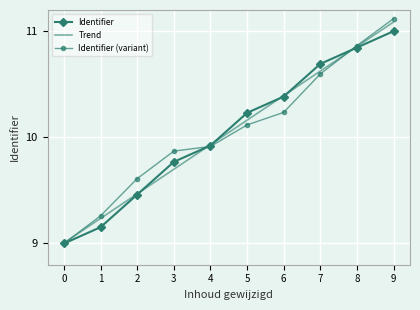

Which series changed the most between 1 and 3?

Identifier